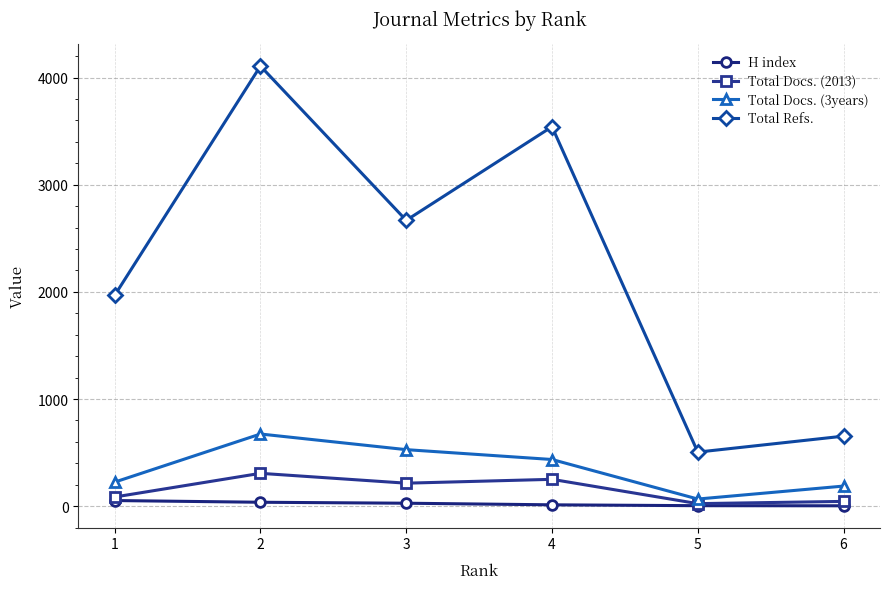

Between 2 and 5, which series saw the biggest shift?

Total Refs.